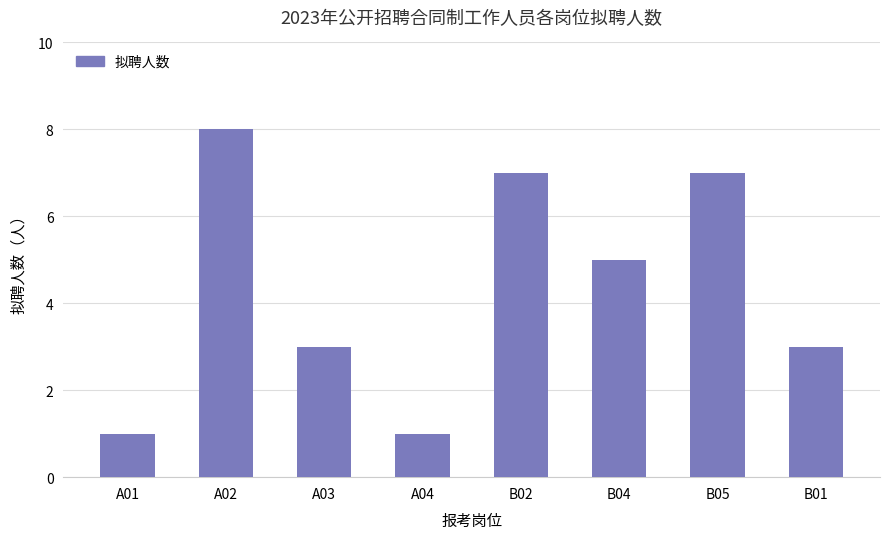

What is the approximate value at B01?

3